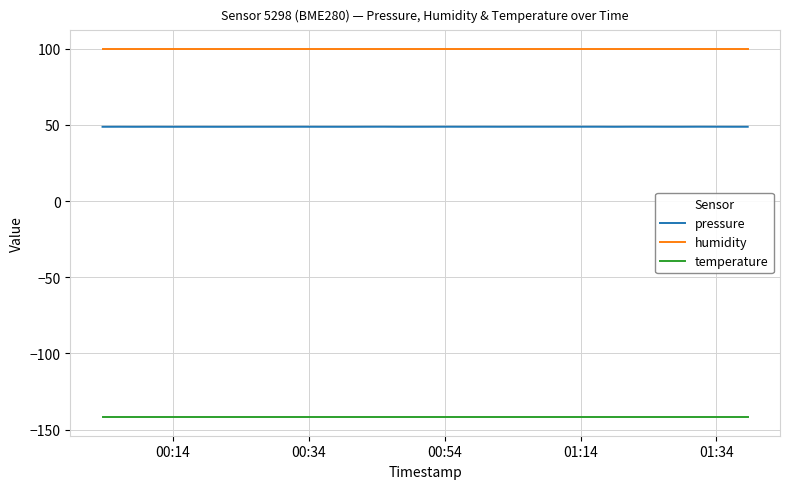

Which series has the largest total across all categories?

humidity